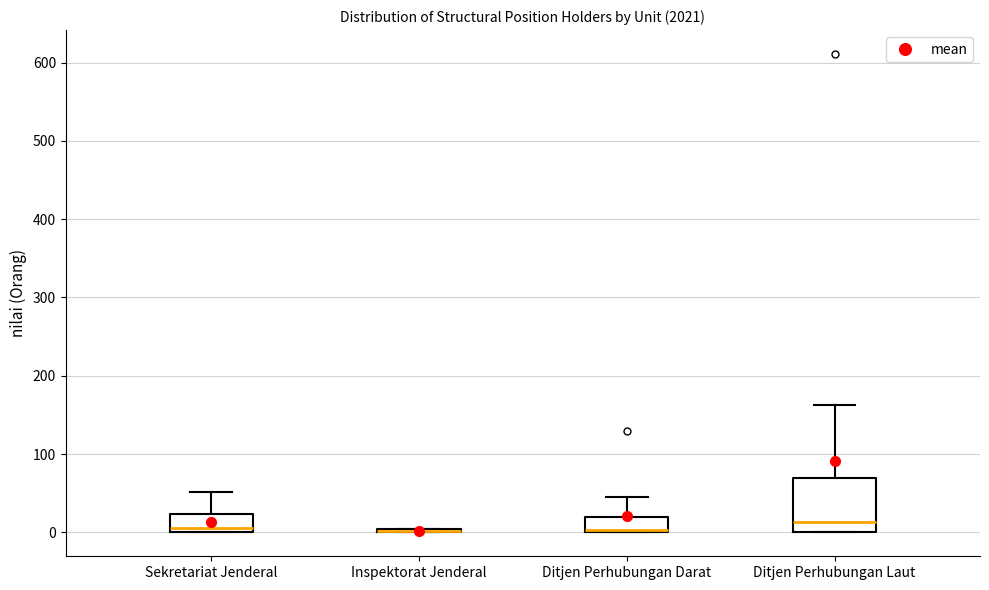

Reading left to right, read every box against the y-axis: the position of its median line, the range the box covers, and the ends of its whiskers. The values are not printed on the chart, so give them approximately, as read against the axis.

Sekretariat Jenderal: median 10, box 0 to 20, whiskers 0 to 50
Inspektorat Jenderal: box collapsed to a line at 0, whiskers 0 to 0
Ditjen Perhubungan Darat: median 0, box 0 to 20, whiskers 0 to 50
Ditjen Perhubungan Laut: median 10, box 0 to 70, whiskers 0 to 160